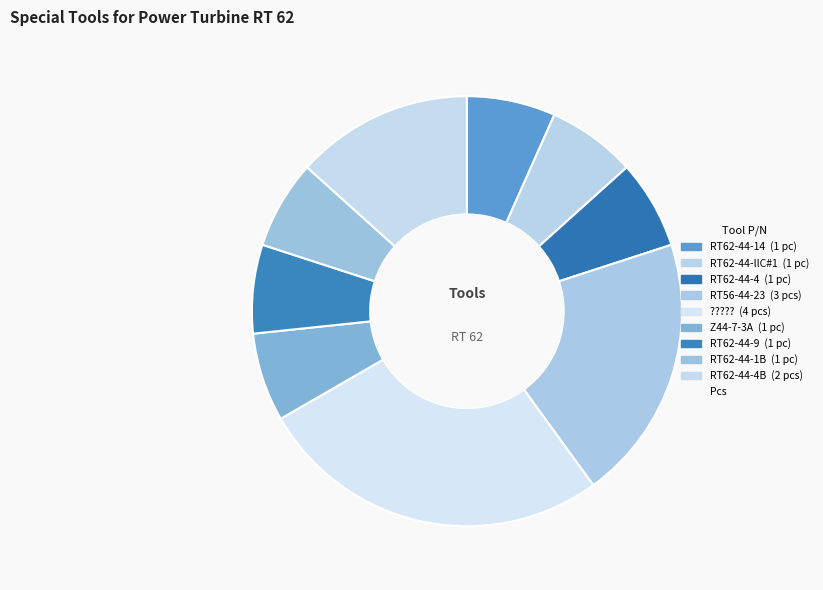

How many slices are in this pie chart?

9